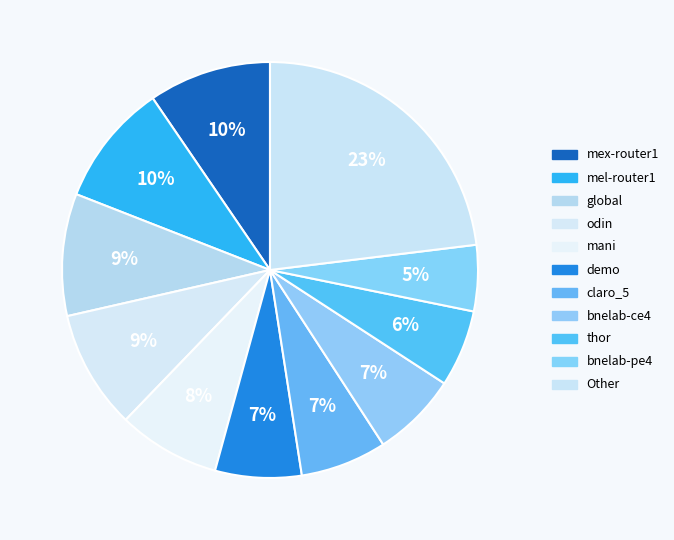

To the nearest percent, what is the difference between the largest and smallest slice percentages?

18%